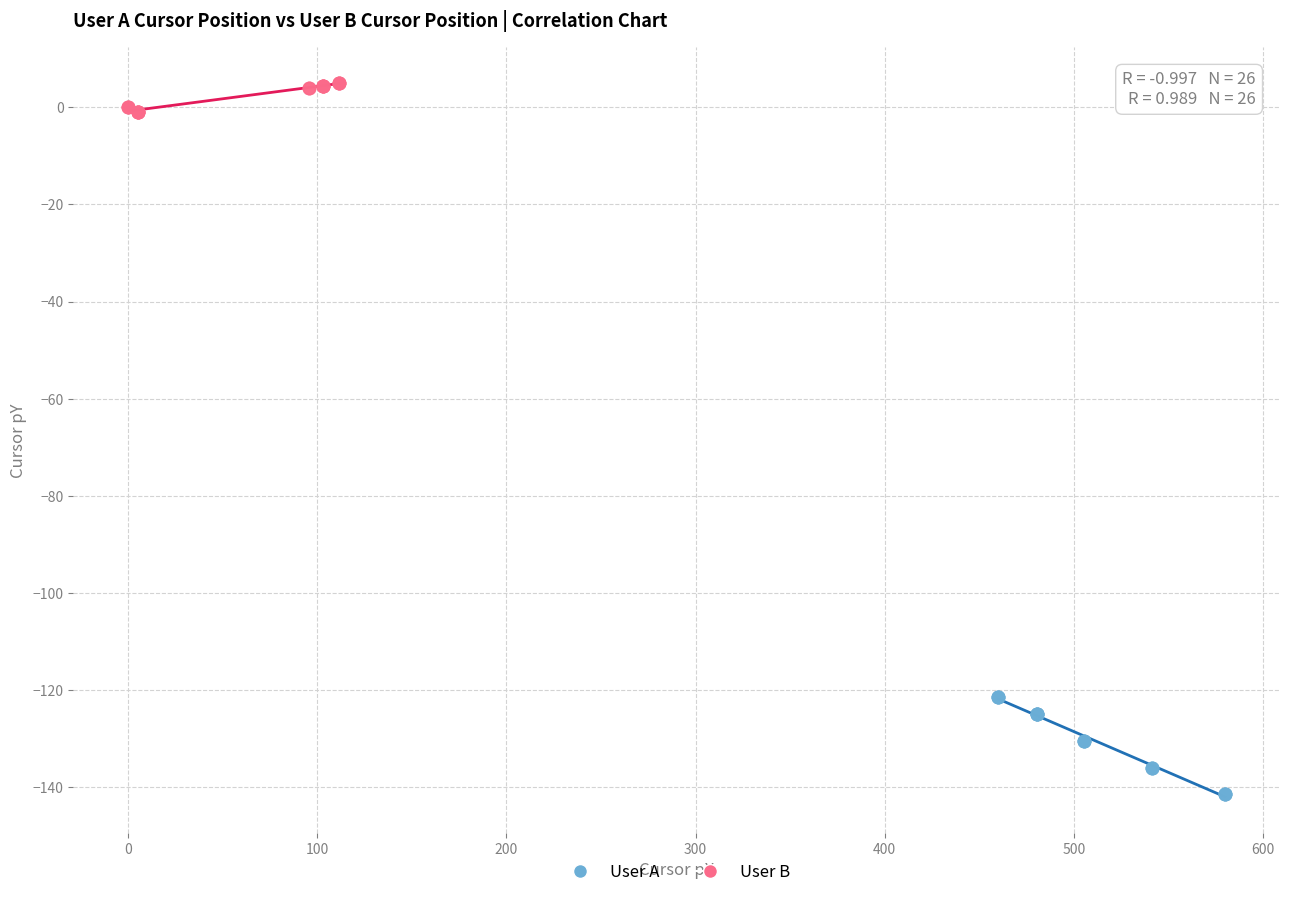

Which series reaches the minimum Y coordinate?

User A